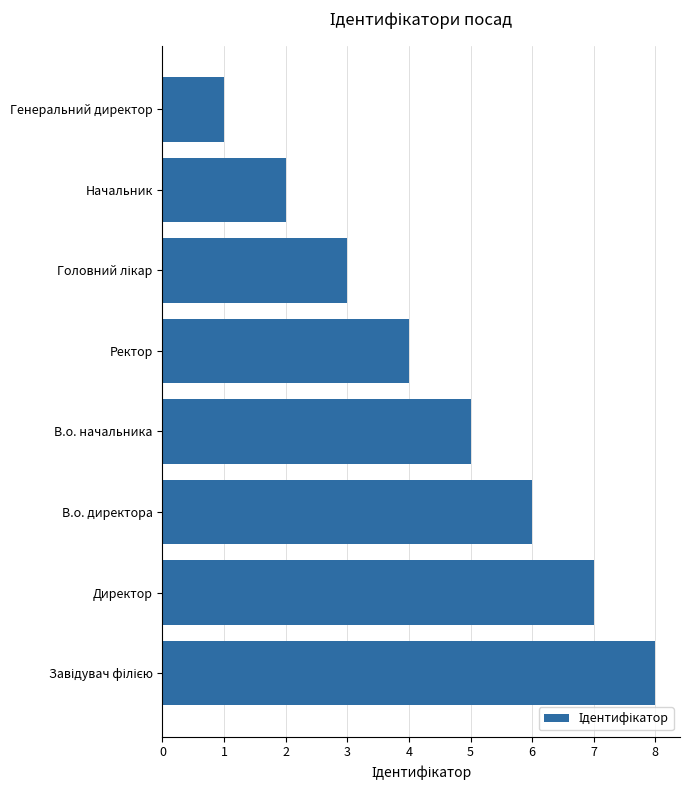

True or false: the data shows 0 at Начальник.

False